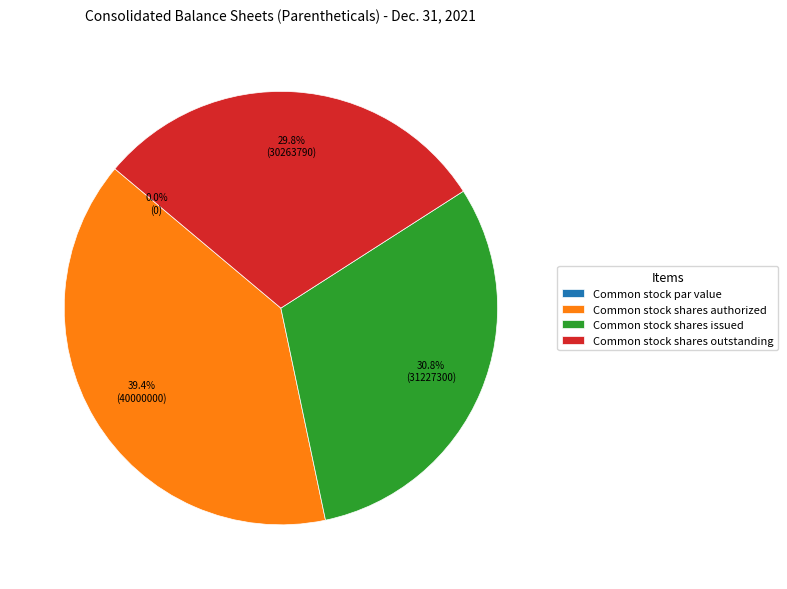

What percentage do Common stock shares authorized and Common stock shares outstanding together represent?

69.2%